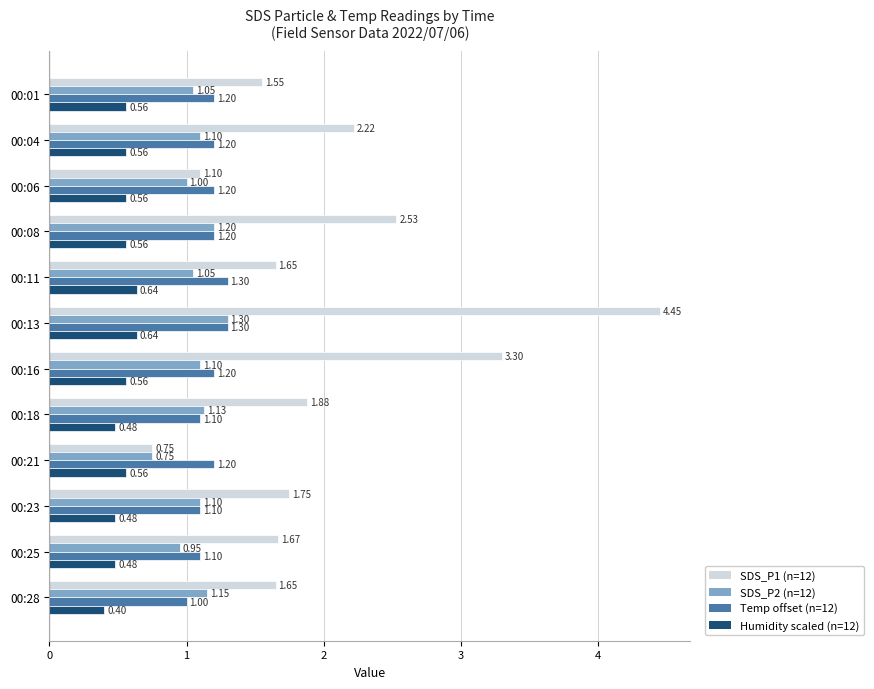

What is the spread (max minus min) of values at 00:13?

3.8